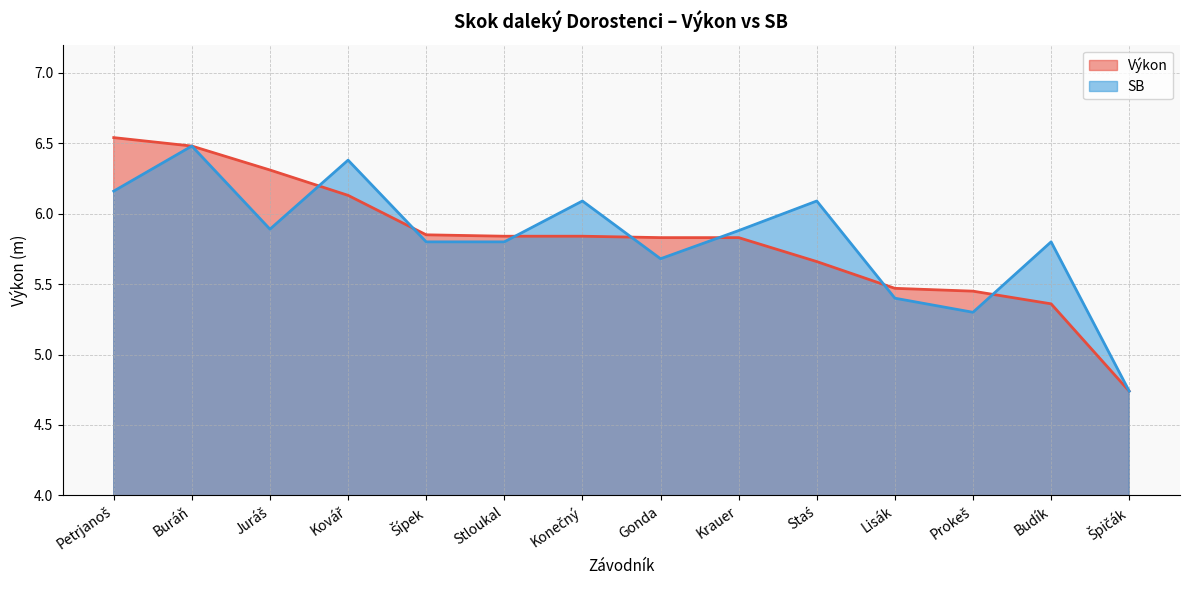

Which series ends up on top after the final intersection of Výkon and SB?

SB